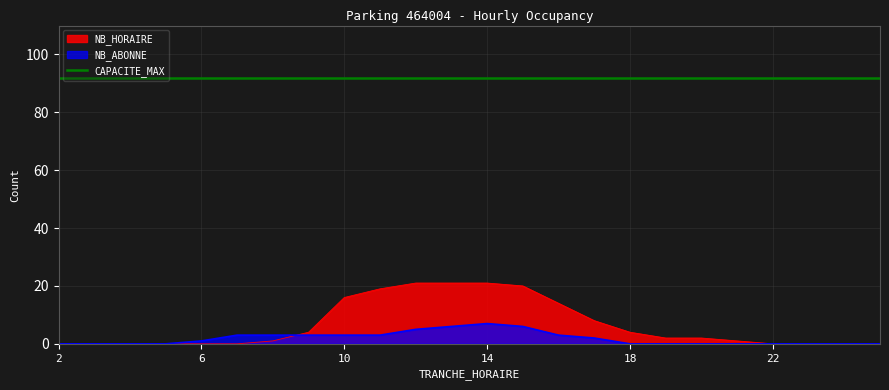

Which series has the largest range (max minus min)?

NB_HORAIRE